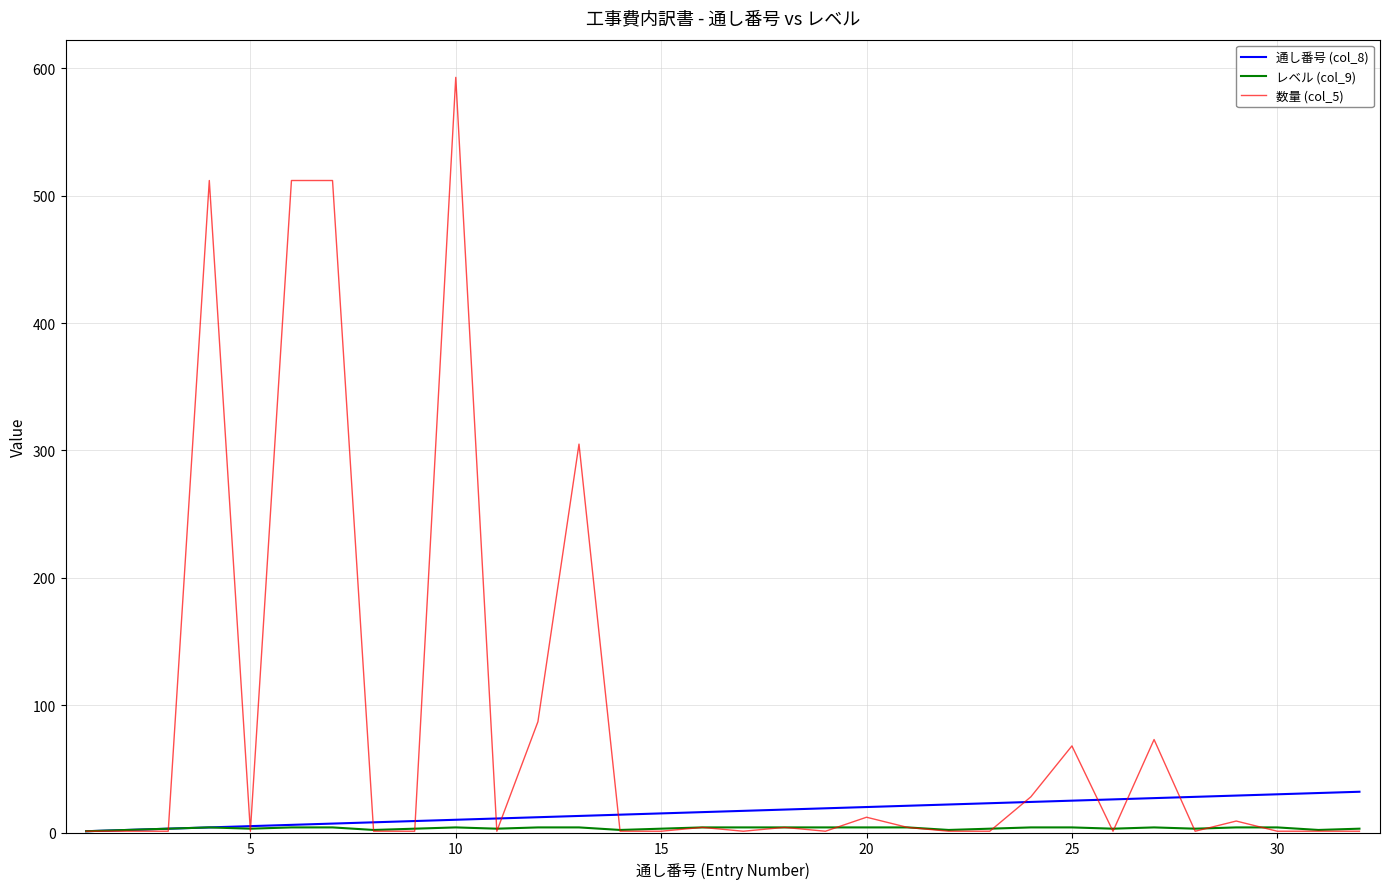

Which series has the largest total across all categories?

数量 (col_5)